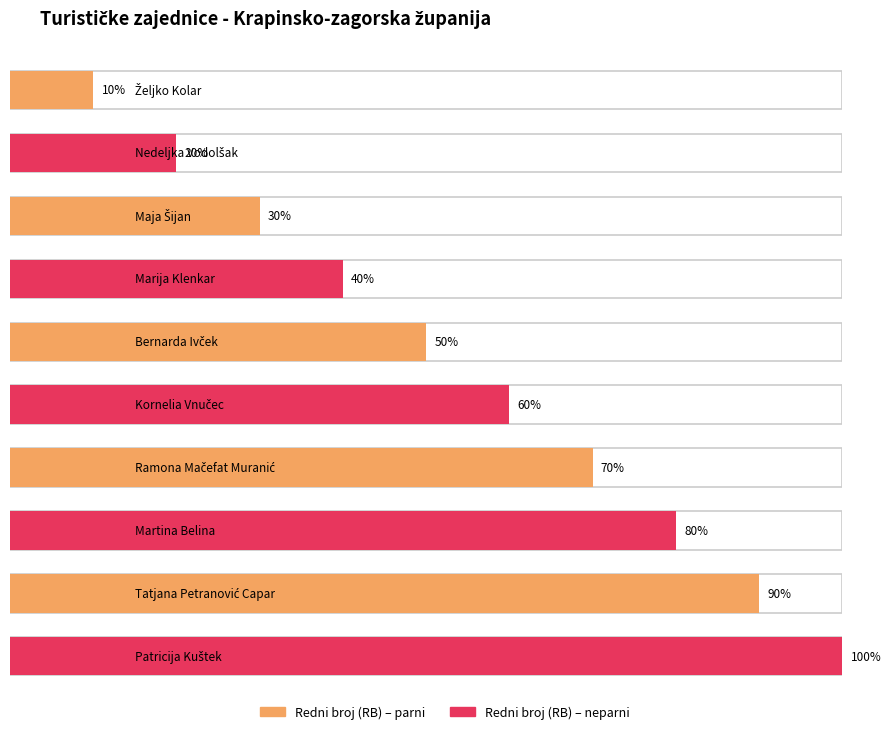

Rank the categories by value from highest to lowest.

Patricija Kuštek, Tatjana Petranović Capar, Martina Belina, Ramona Mačefat Muranić, Kornelia Vnučec, Bernarda Ivček, Marija Klenkar, Maja Šijan, Nedeljka Vodolšak, Željko Kolar